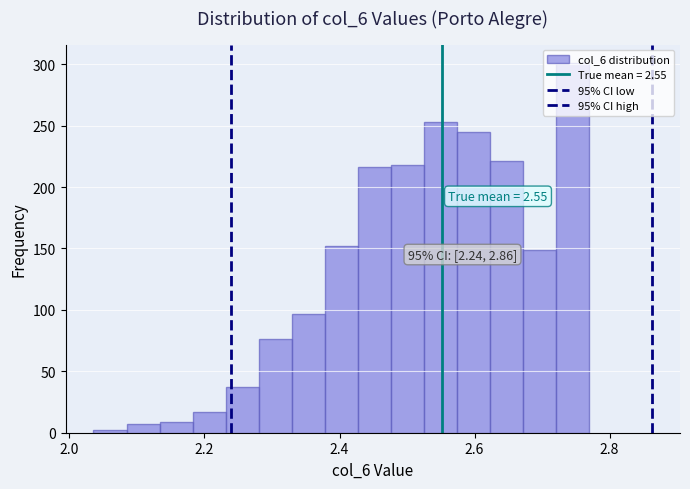

Read against the x-axis, roughly where is the centre of the tallest bar?

2.74